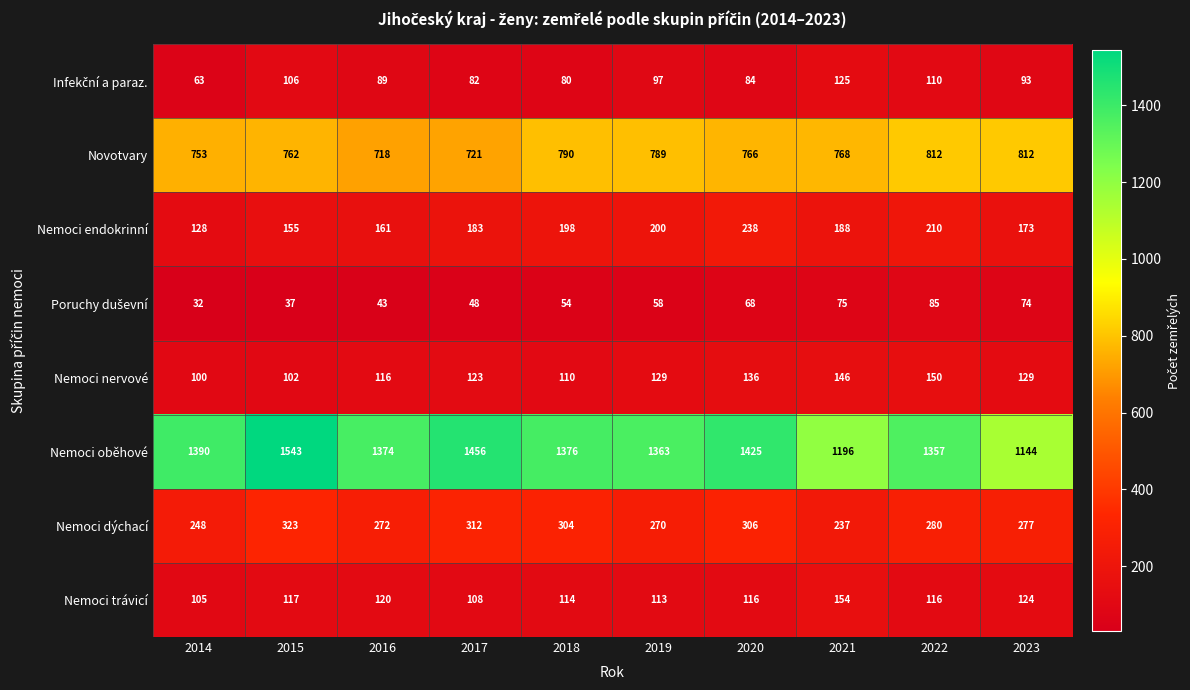

At how many categories does at least one series exceed 1437?

2